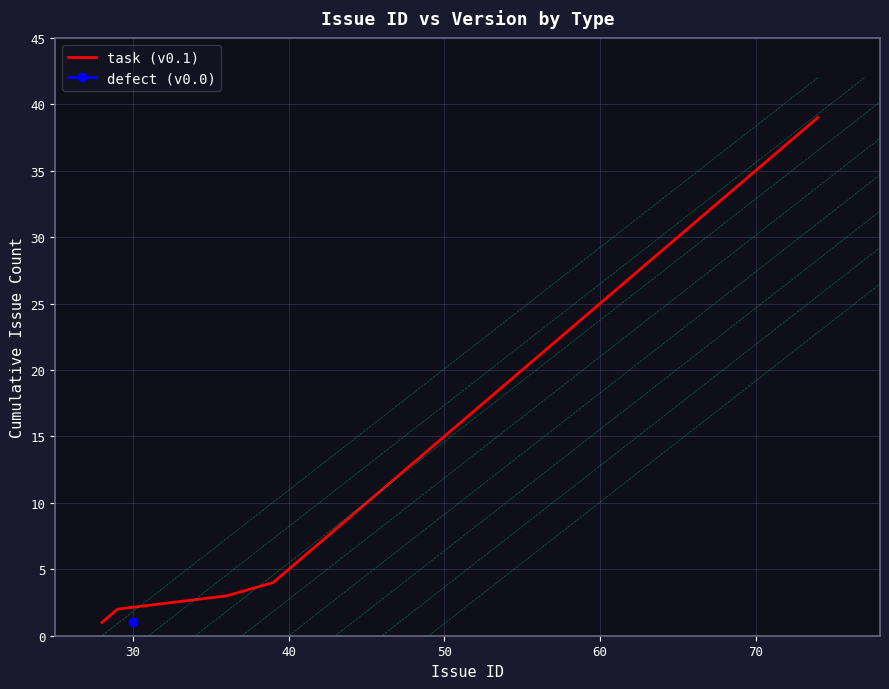

How many data points are less than 20?

19